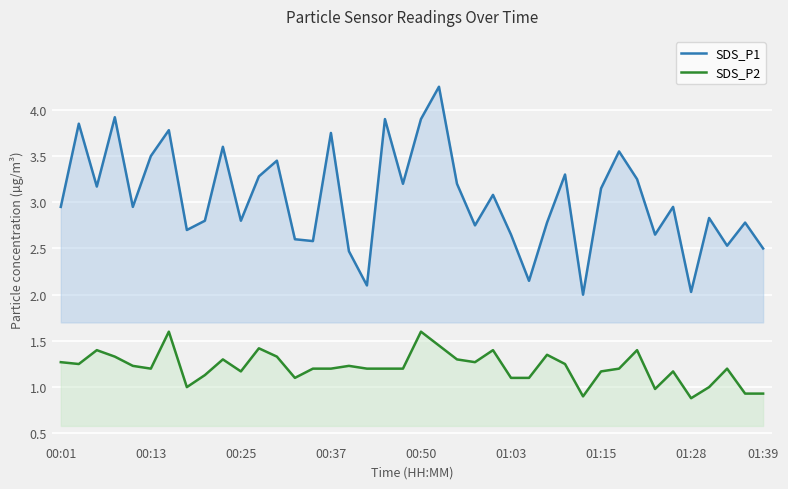

At how many categories does at least one series exceed 4?

1